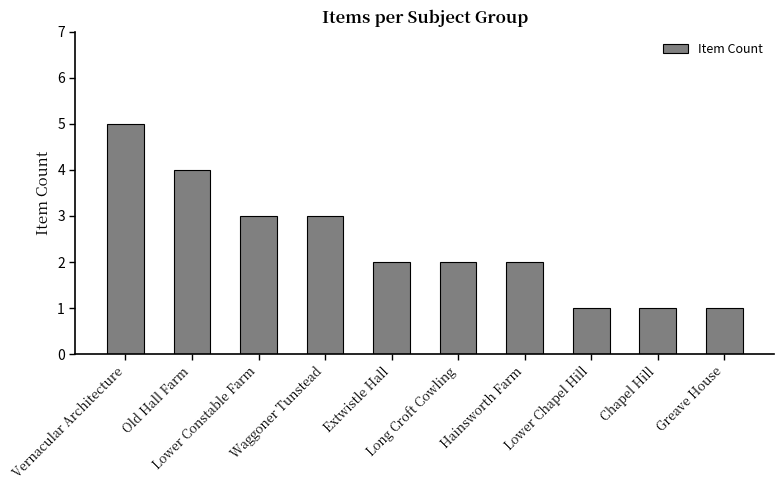

At which label does the data first exceed 2?

Vernacular Architecture